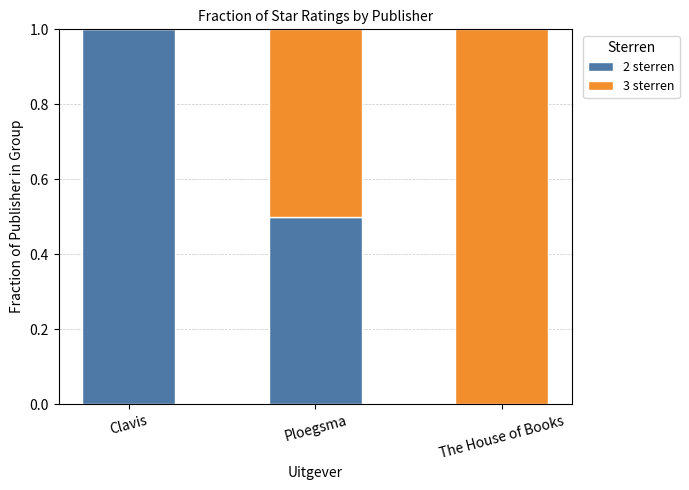

How many 2 sterren values are between 0 and 1?

3